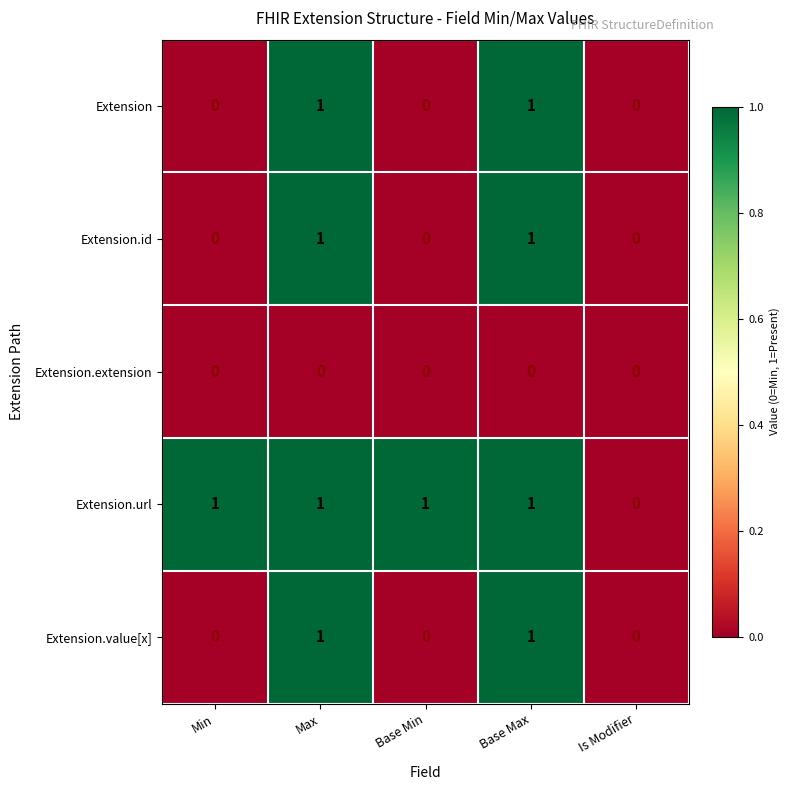

Reading right to left, extract all data points from this chart.

Extension: Is Modifier=0	Base Max=1	Base Min=0	Max=1	Min=0
Extension.id: Is Modifier=0	Base Max=1	Base Min=0	Max=1	Min=0
Extension.extension: Is Modifier=0	Base Max=0	Base Min=0	Max=0	Min=0
Extension.url: Is Modifier=0	Base Max=1	Base Min=1	Max=1	Min=1
Extension.value[x]: Is Modifier=0	Base Max=1	Base Min=0	Max=1	Min=0